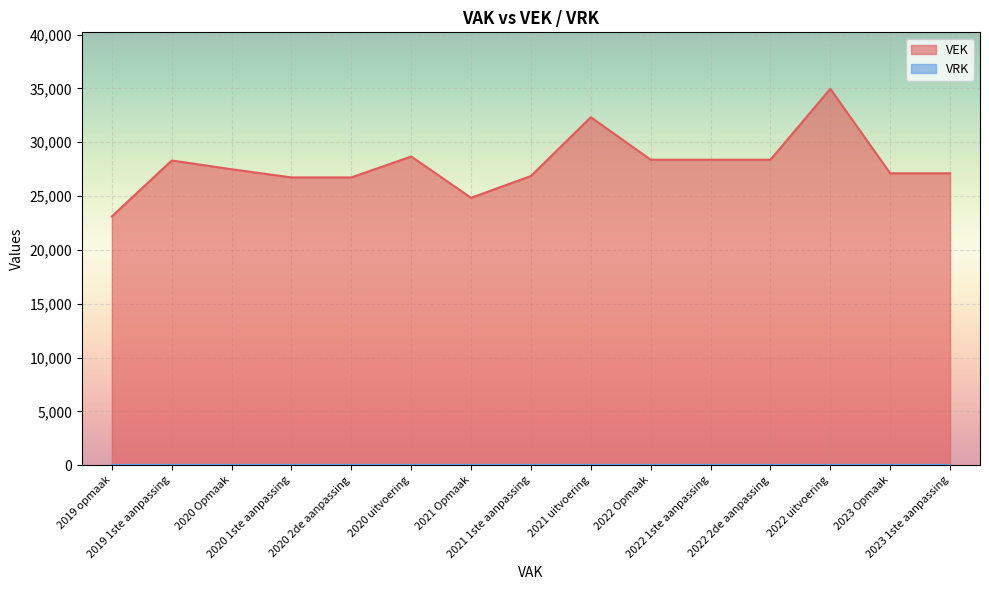

True or false: the data shows 37368 at 2022 Opmaak.

False